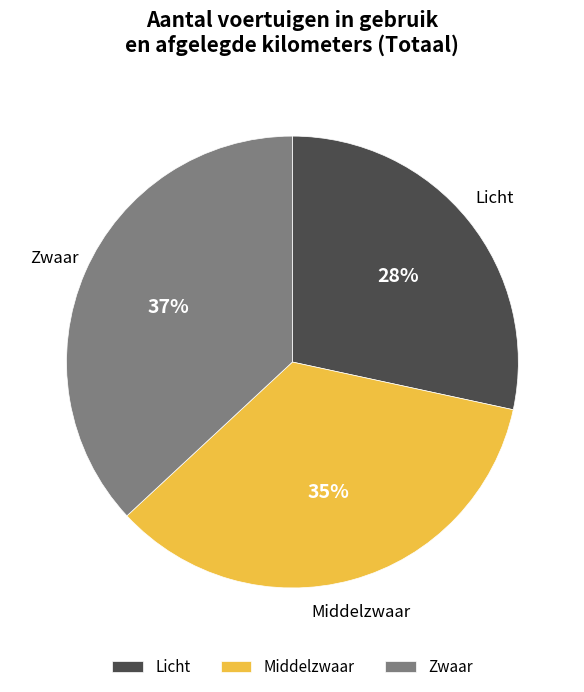

What percentage is the Middelzwaar slice, to the nearest percent?

35%